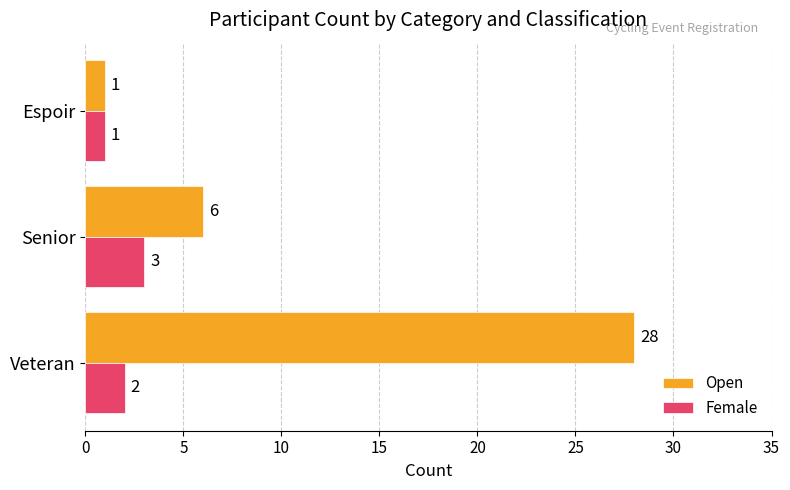

True or false: Female has a value of 3 at Senior.

True